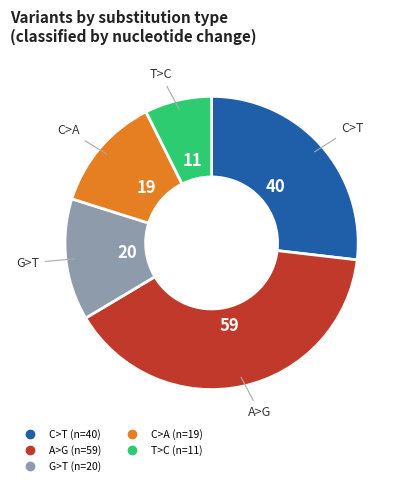

Is there a majority slice in this chart?

No